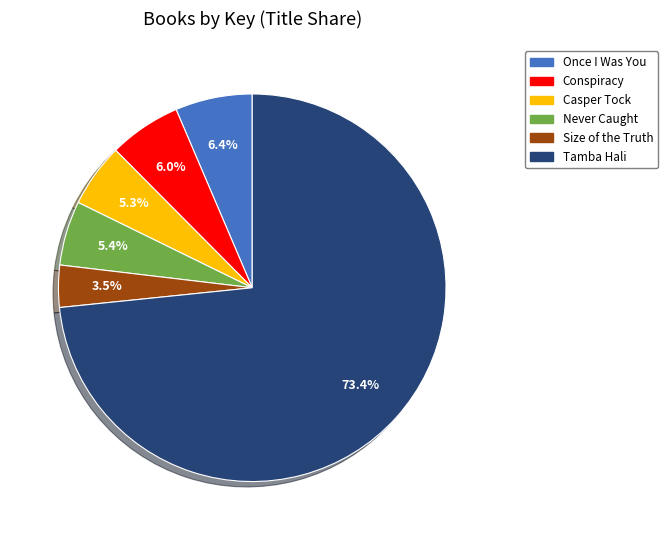

Is there any slice that represents more than half of the pie?

Yes